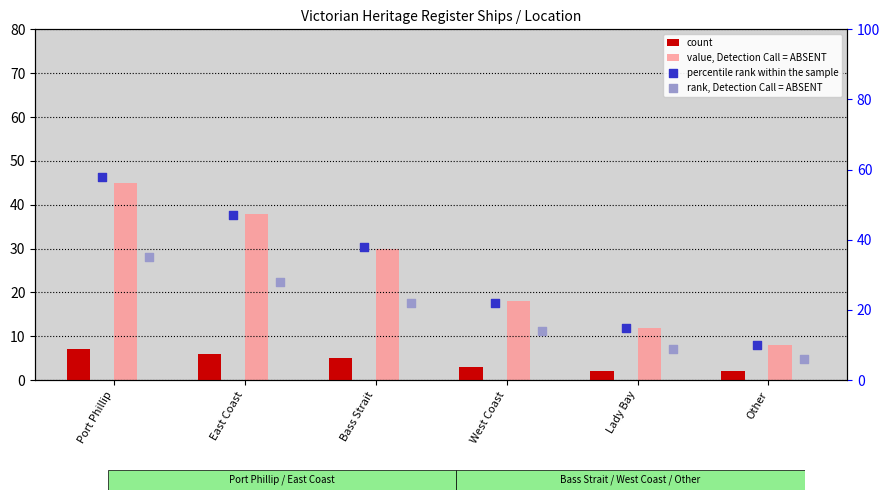

At how many categories does at least one series exceed 10?

5